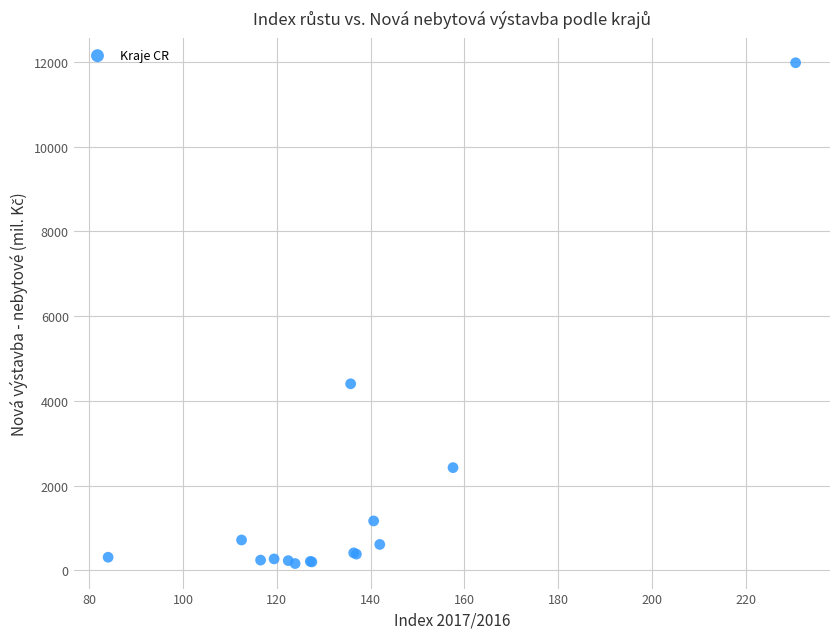

What Y value in the scatter plot is closest to 6069?

4402